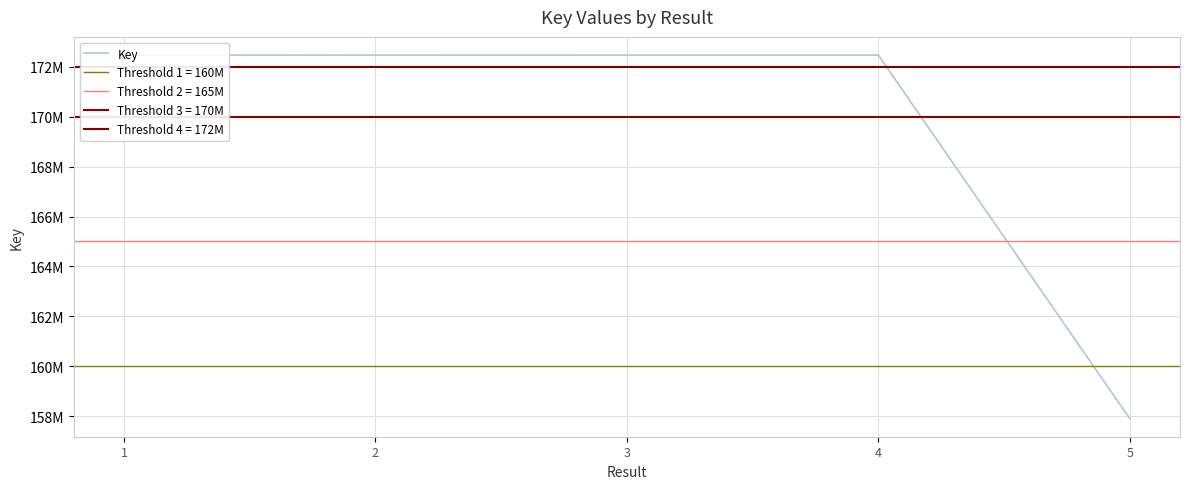

Does the chart display data point markers on the line(s)?

No